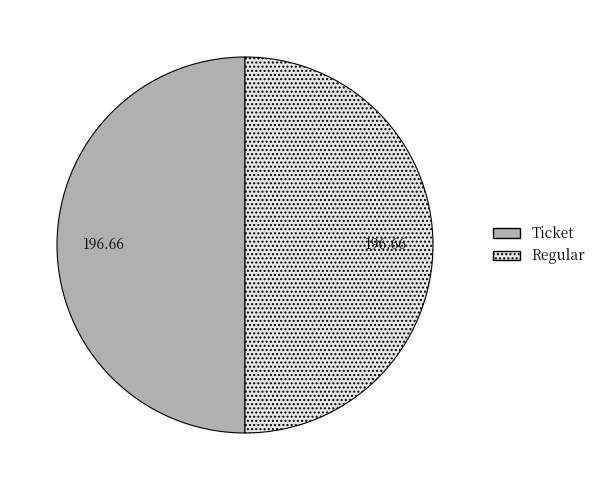

What is the ratio of the value at Ticket to the value at Regular?

1.0